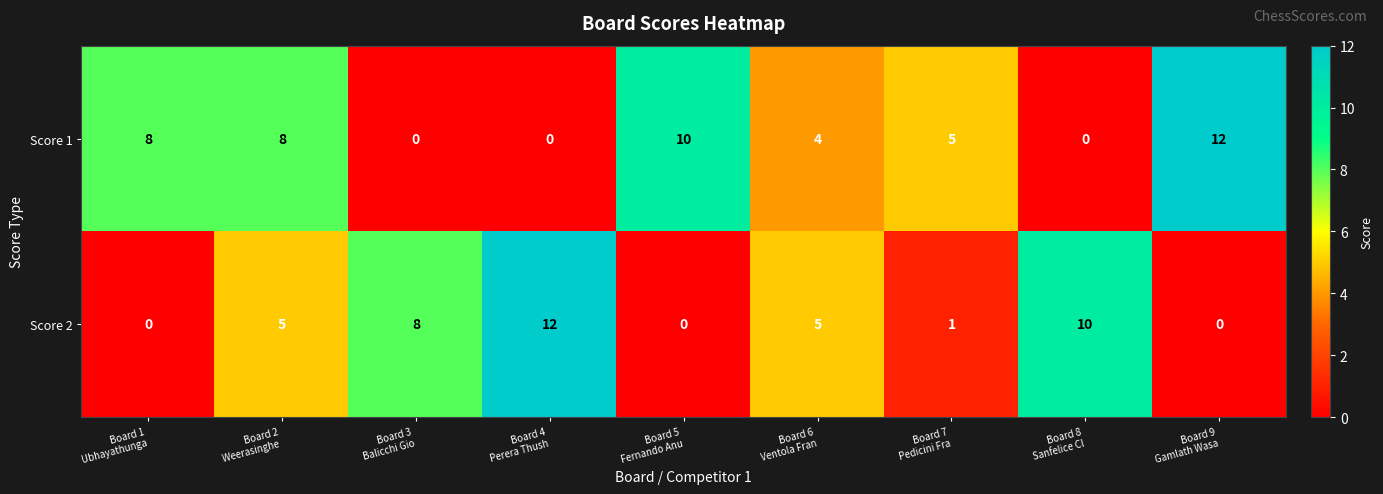

Reading right to left, what are all the values shown in this chart?

Score 1: 12	0	5	4	10	0	0	8	8
Score 2: 0	10	1	5	0	12	8	5	0